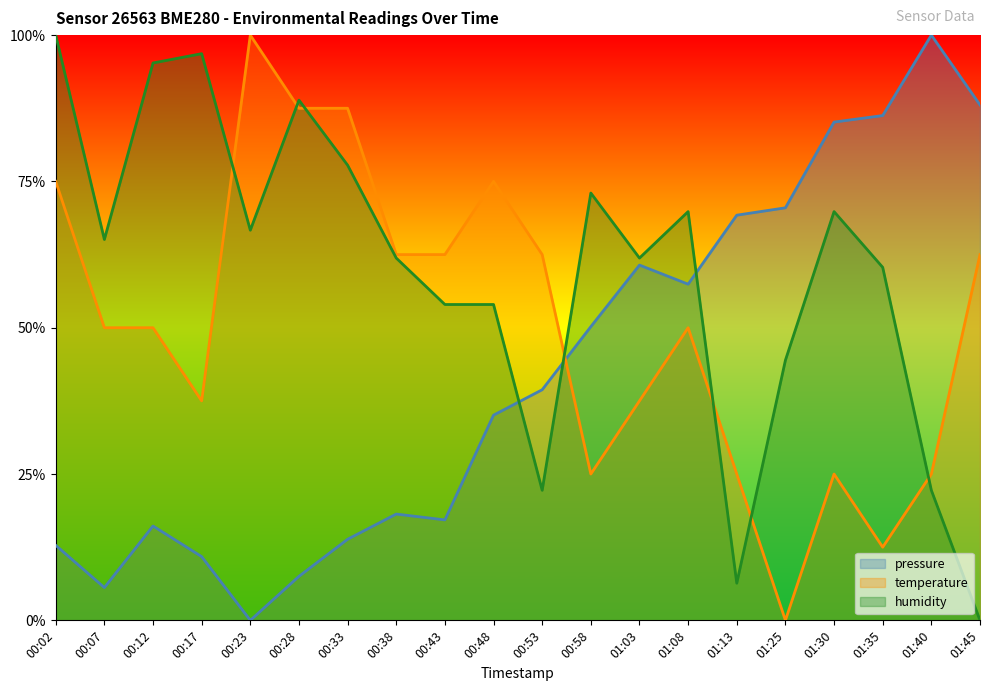

True or false: humidity and pressure intersect in this chart.

True